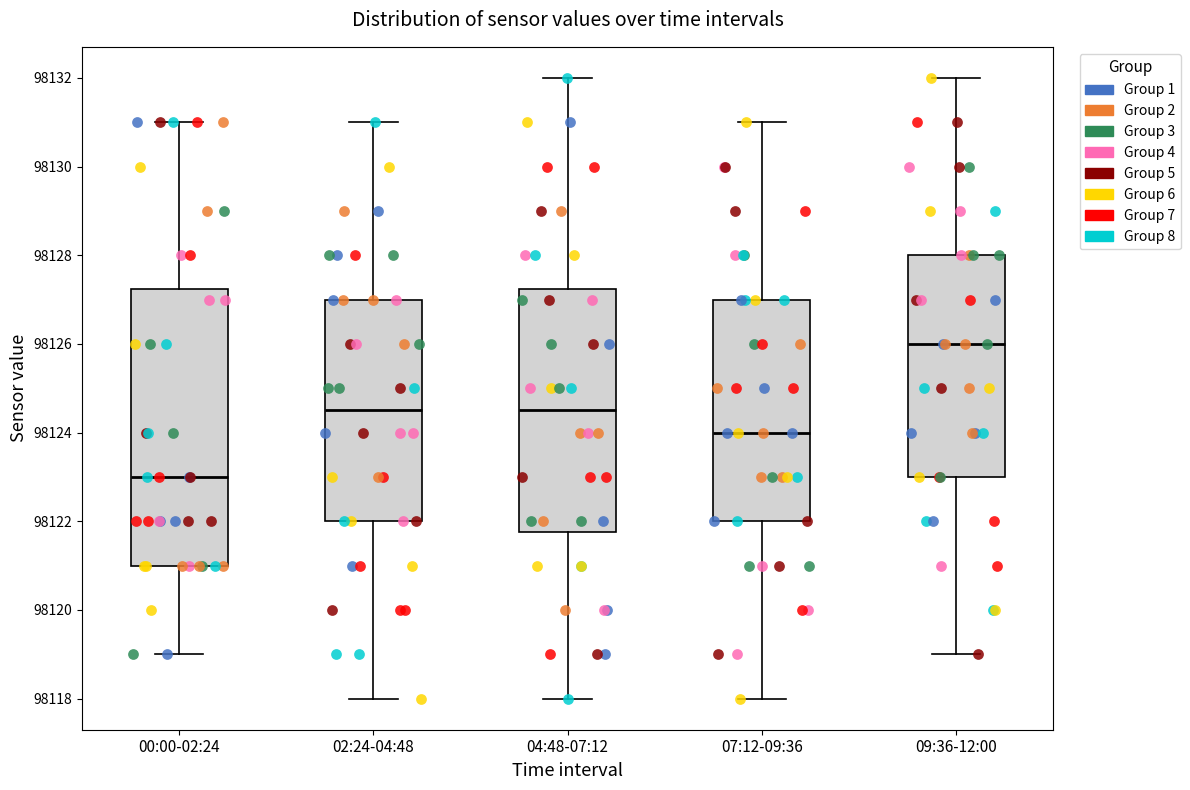

Which box is the tallest, from its lower edge to its upper edge?

00:00-02:24